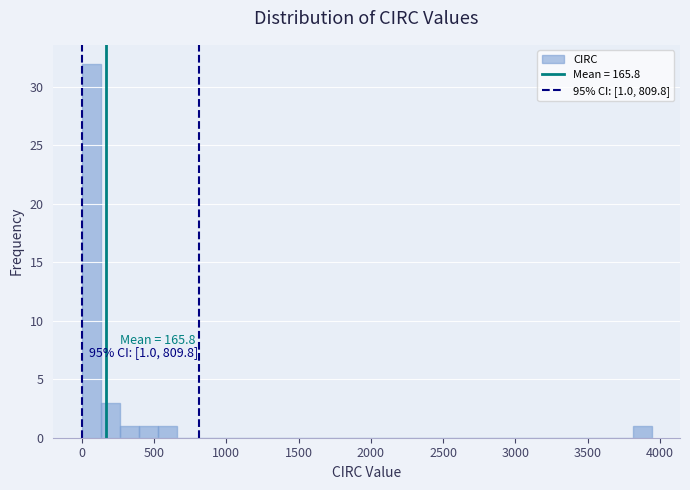

Around what value on the x-axis is the tallest bar? Give the approximate position of its centre, as read against the axis.

50